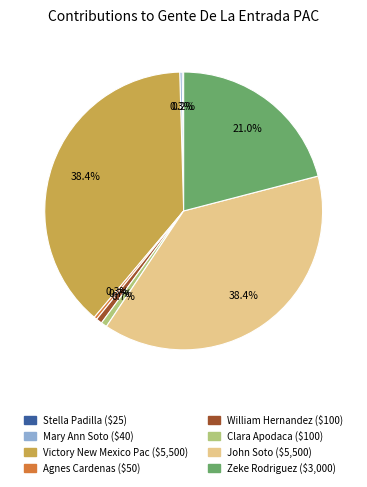

To the nearest percent, what is the combined percentage of Clara Apodaca and William Hernandez?

1%